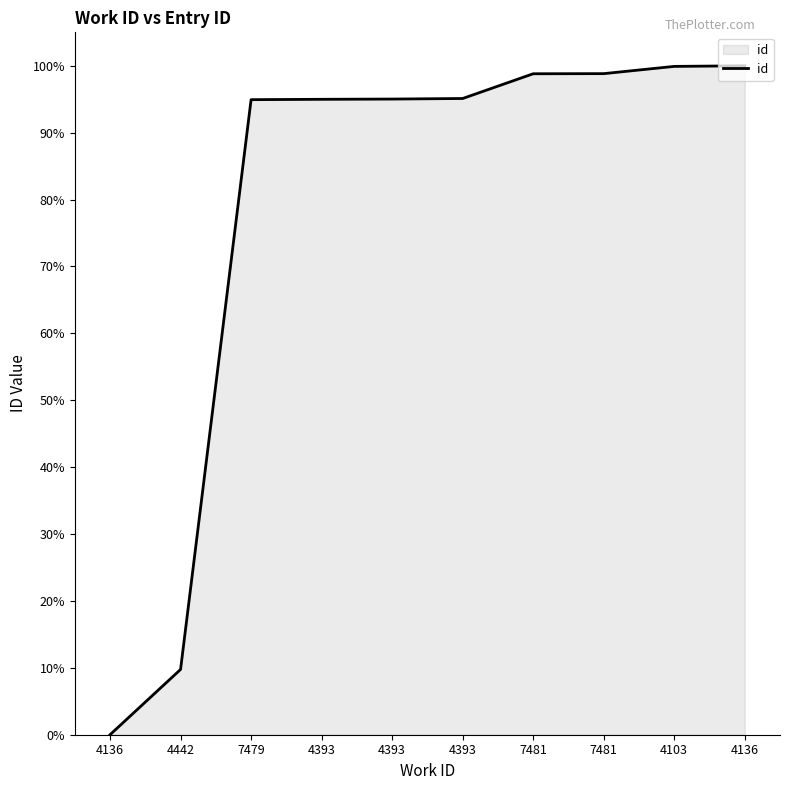

How many lines are shown in the chart?

1